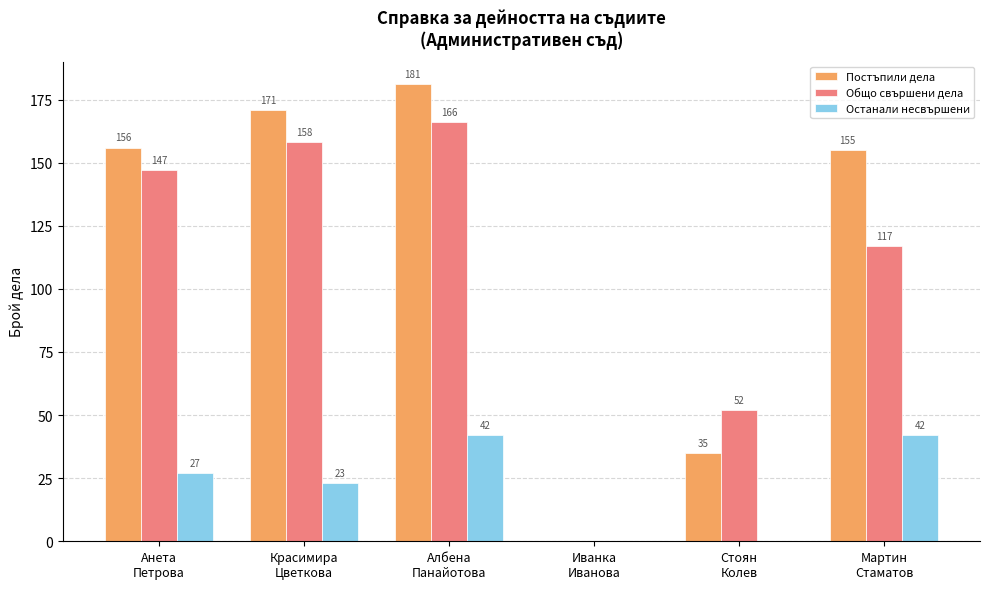

Reading left to right, what are all the values shown in this chart?

Постъпили дела: 156	171	181	0	35	155
Общо свършени дела: 147	158	166	0	52	117
Останали несвършени: 27	23	42	0	0	42